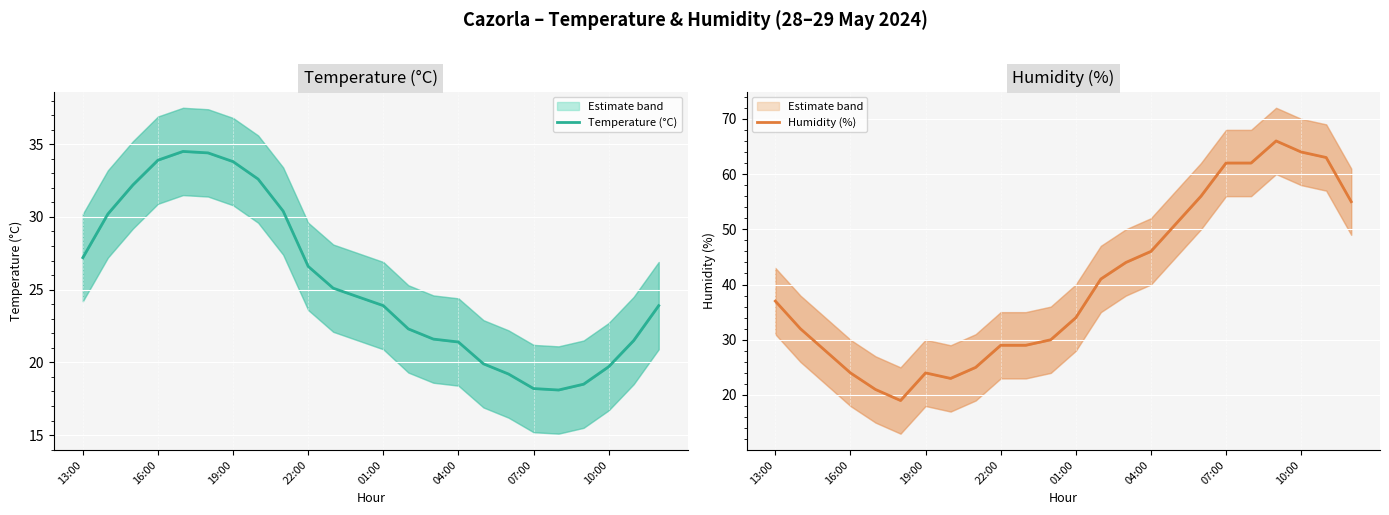

The Temperature (°C) series shows 15.7 at 19:00. True or false?

False